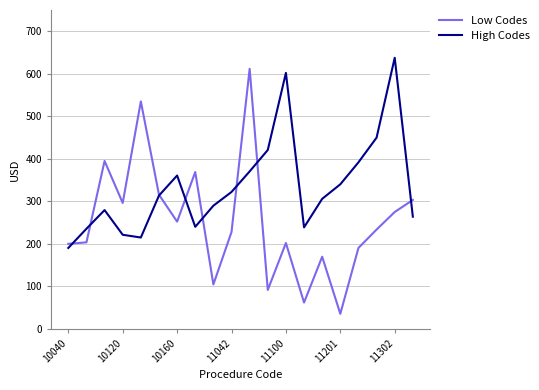

Which series has the largest range (max minus min)?

Low Codes